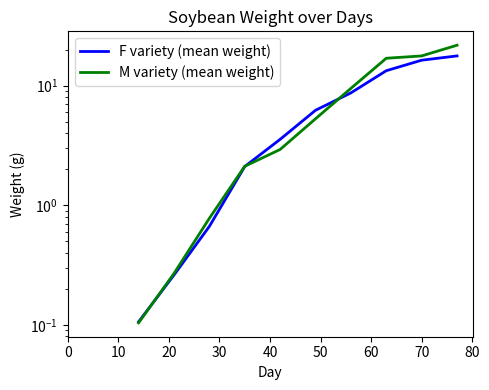

At 0, list the series in order from largest to smallest.

F variety (mean weight), M variety (mean weight)